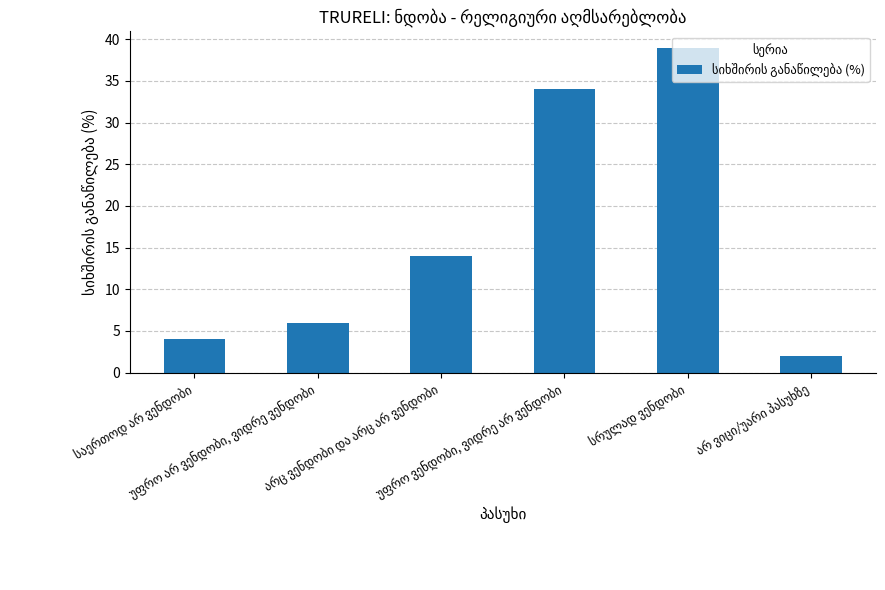

What is the difference between the maximum and minimum values?

37